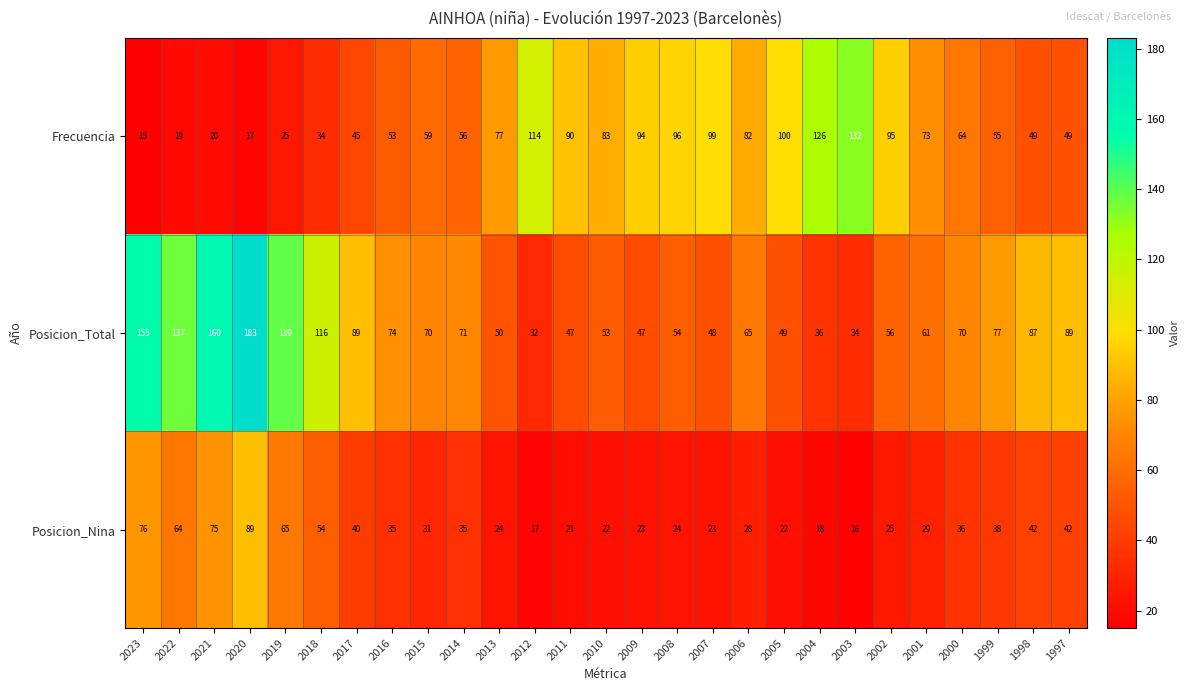

What is the difference between the Posicion_Total values at 2009 and 2010?

6